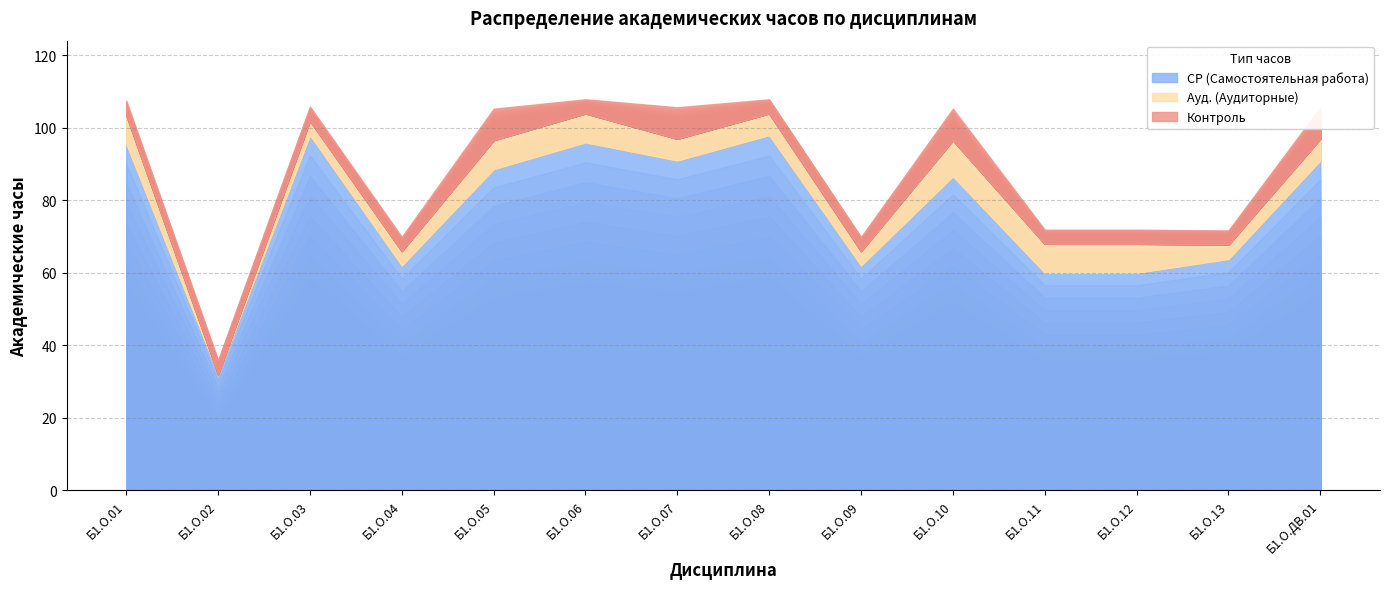

What is the label of the 7th point from the left?

Б1.О.07